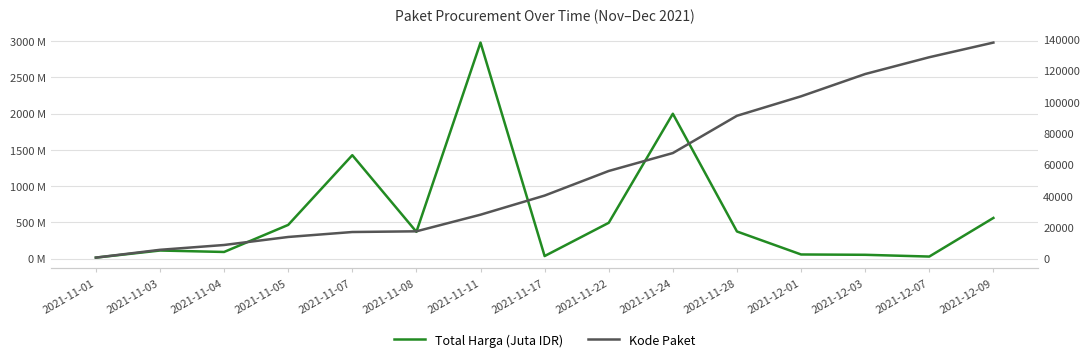

Count the number of categories in the chart.

15